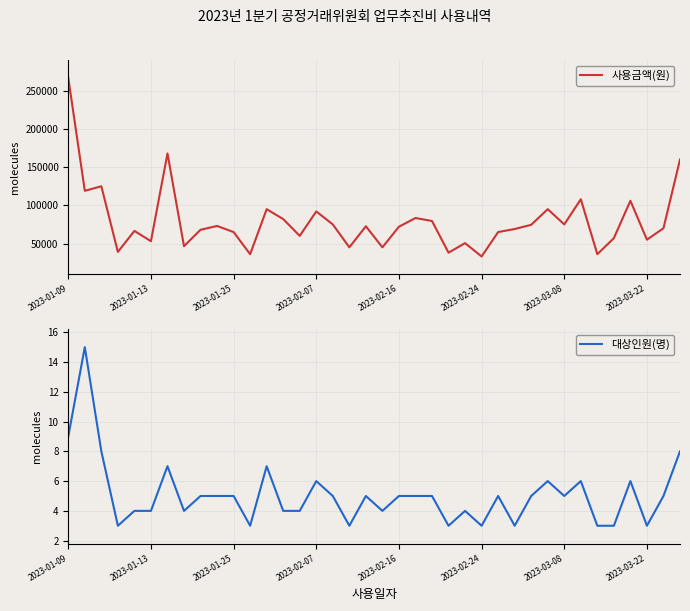

What is the highest value of the 대상인원(명) series?

15